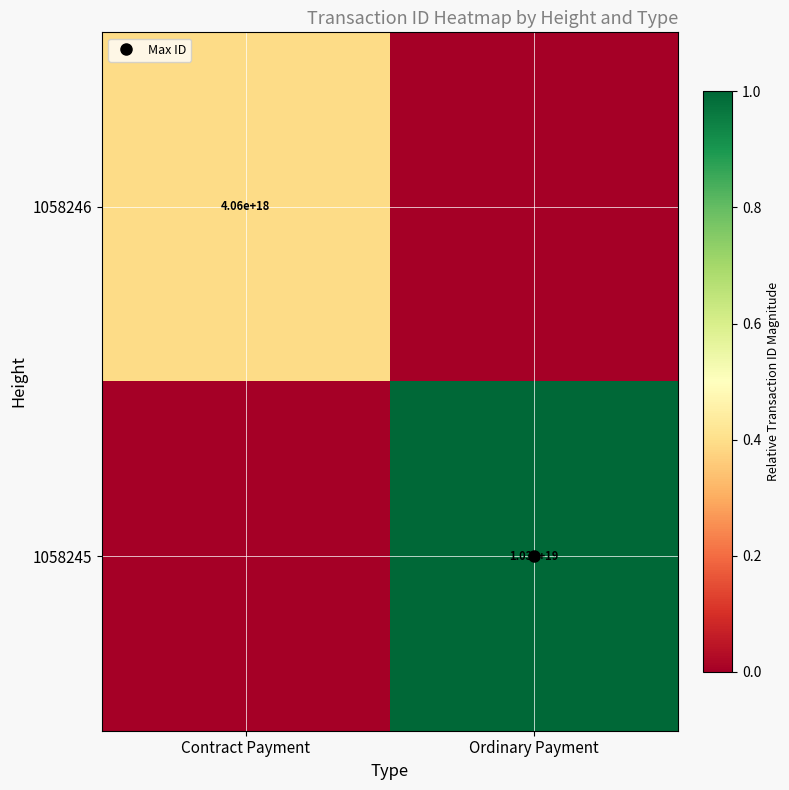

Between Contract Payment and Ordinary Payment, which is larger?

Contract Payment